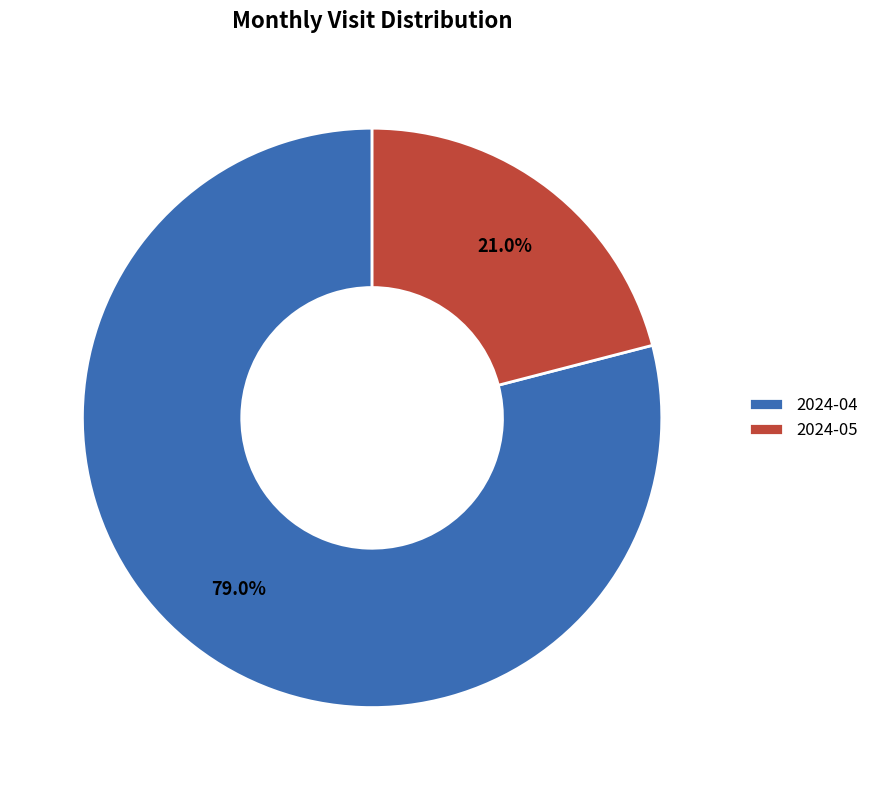

Rank the categories by value from lowest to highest.

2024-05, 2024-04